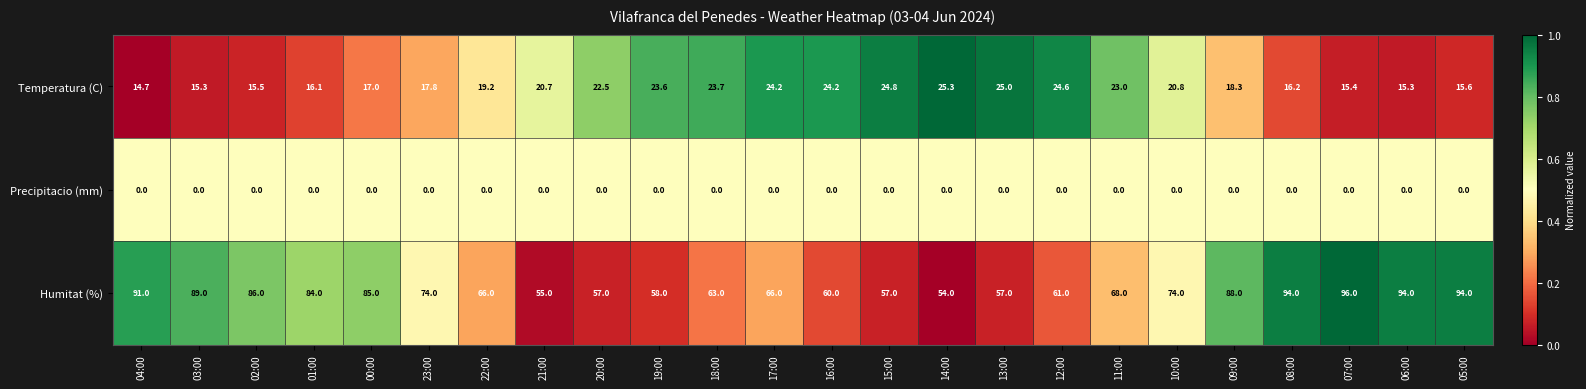

How many data points does each series have?

24